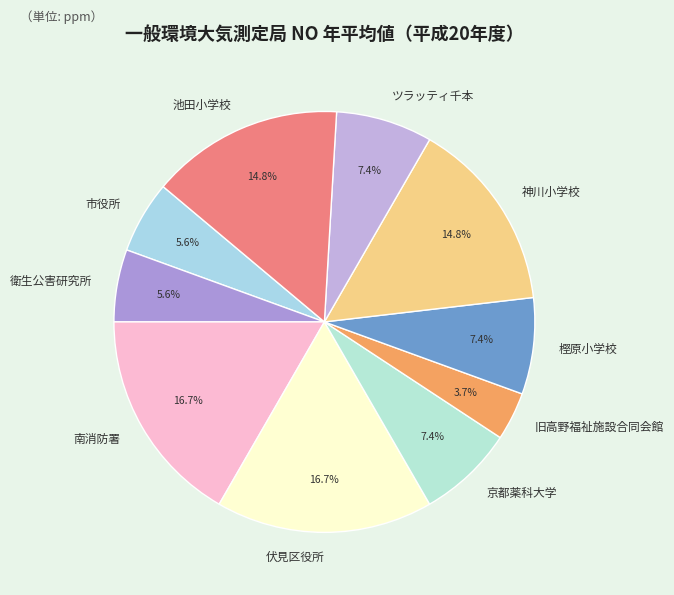

To the nearest percent, what is the average slice percentage?

10%